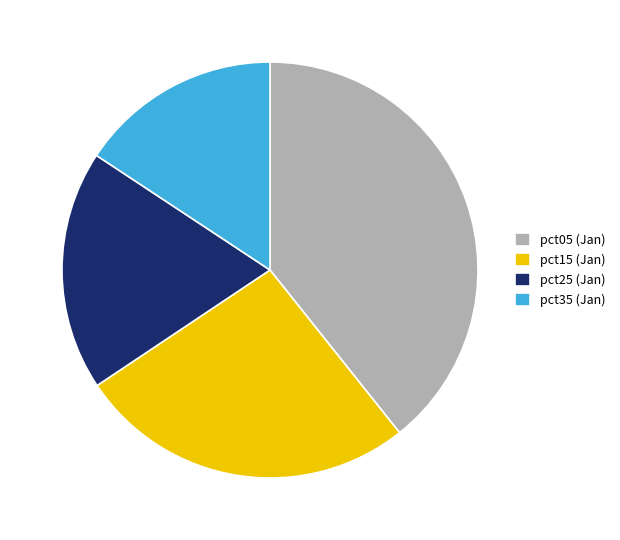

The pct25 (Jan) slice represents 19% of the pie. True or false?

True